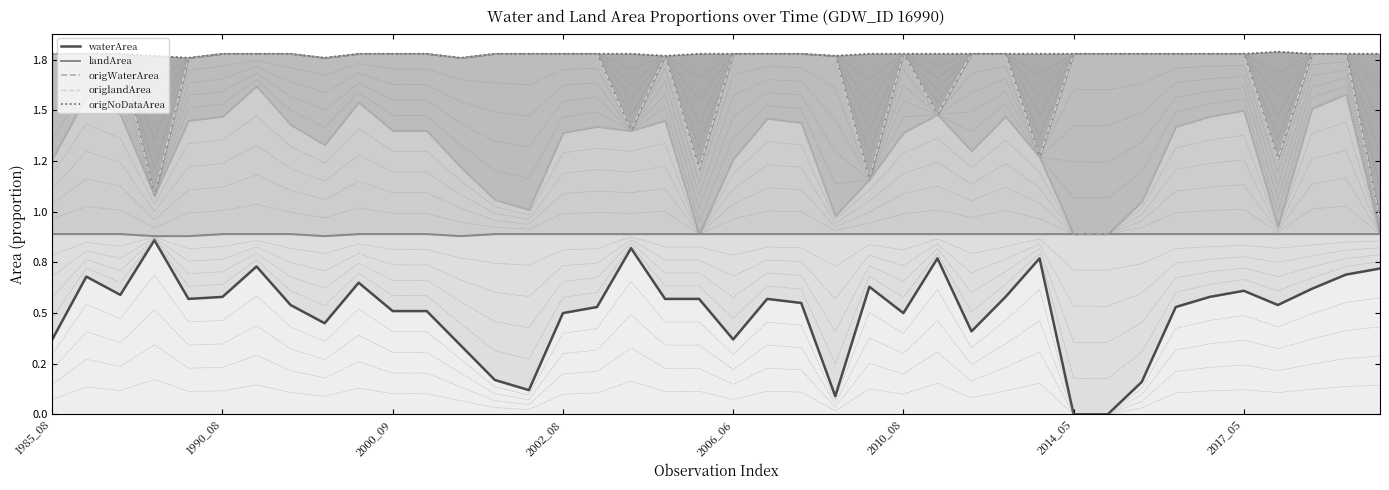

Is the value of origlandArea at 37 greater than the value of origNoDataArea at 36?

No